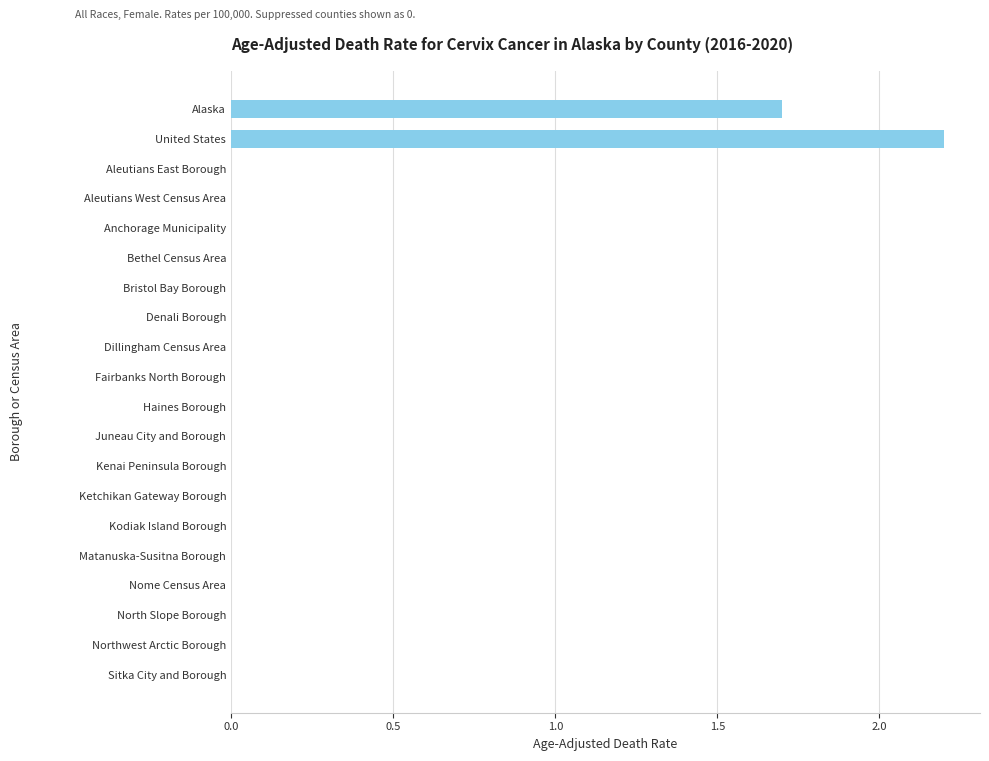

What is the greatest value displayed?

2.2